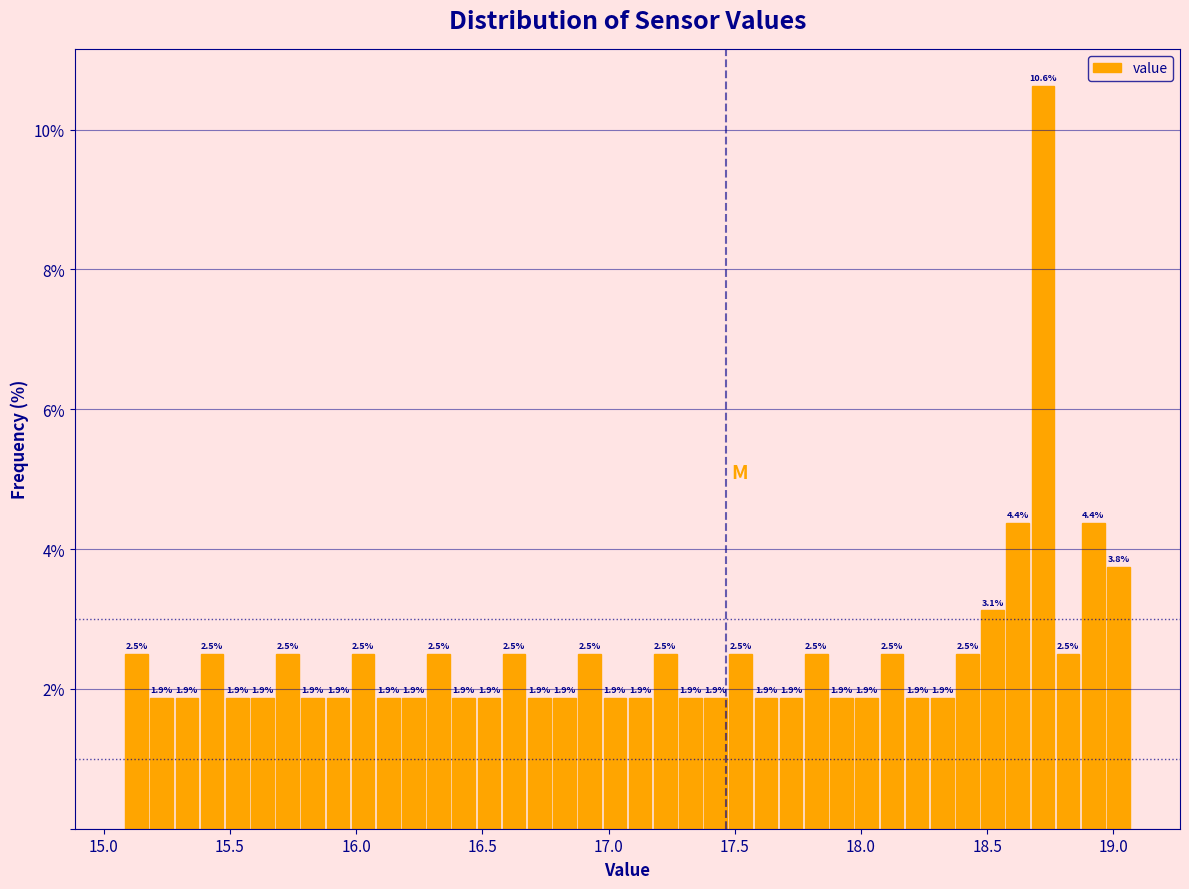

Around what value on the x-axis is the tallest bar? Give the approximate position of its centre, as read against the axis.

18.70